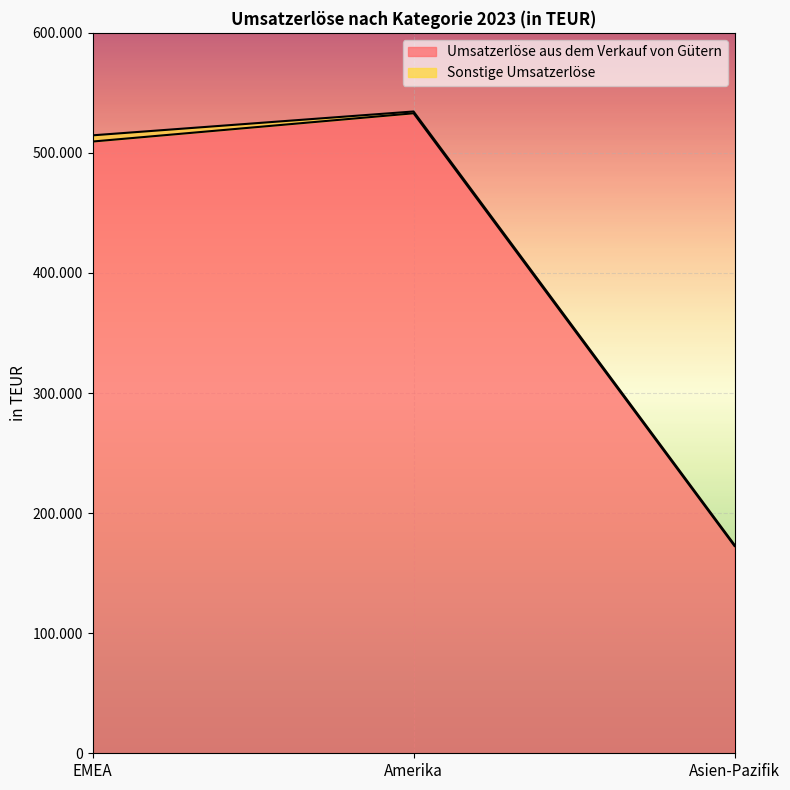

Which category has the lowest value across all series?

Asien-Pazifik